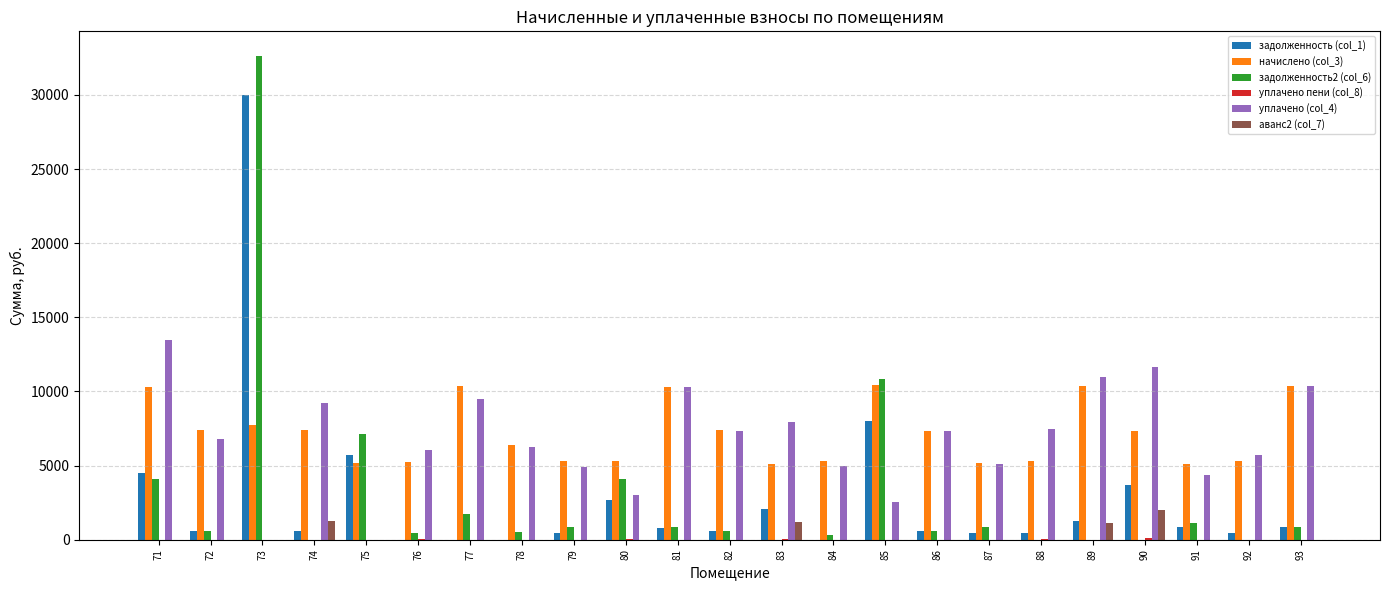

How many series are shown in this chart?

6